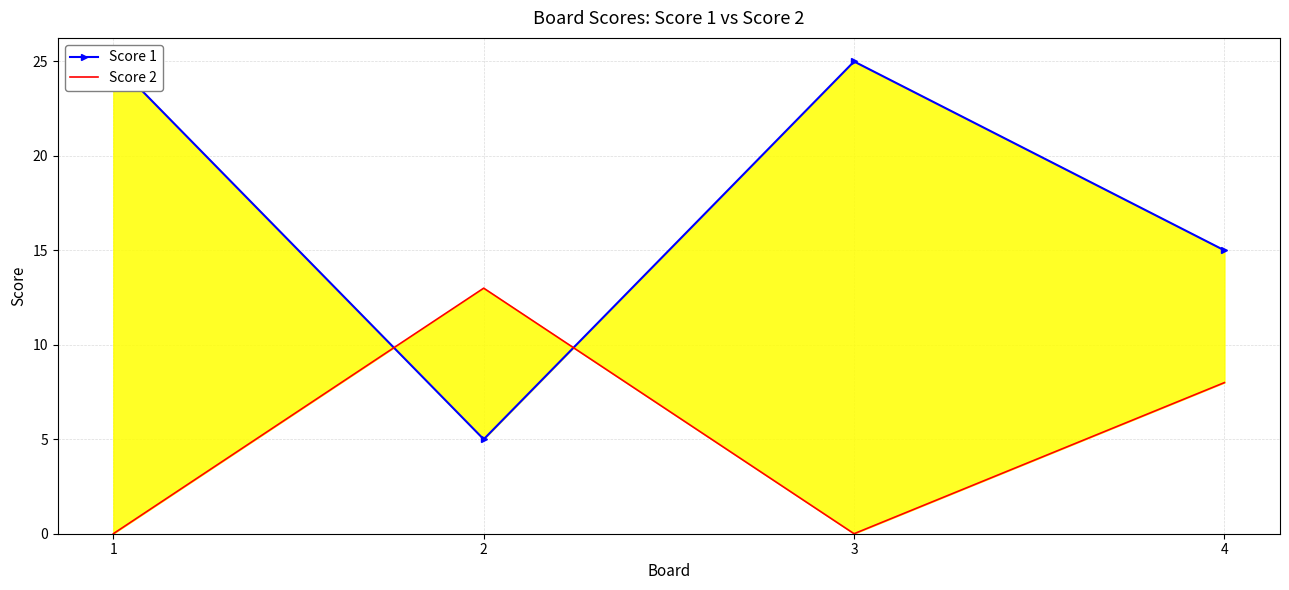

Which series changed the most between 3 and 4?

Score 1